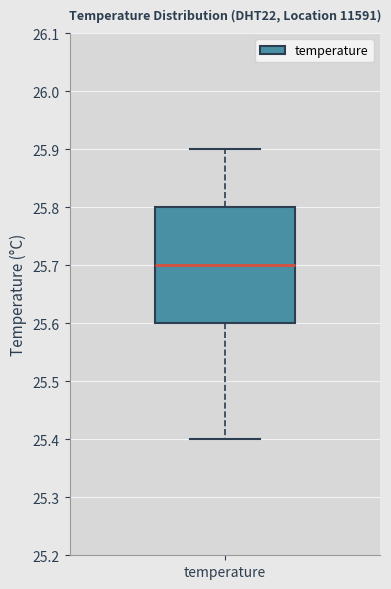

Where does the median line of the box for temperature sit on the y-axis? The values are not printed on the chart, so give them approximately, as read against the axis.

25.7